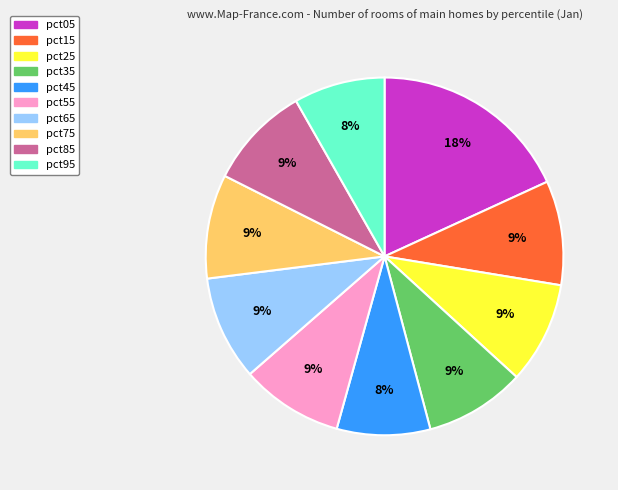

Do pct85 and pct25 together represent more than half of the pie?

No